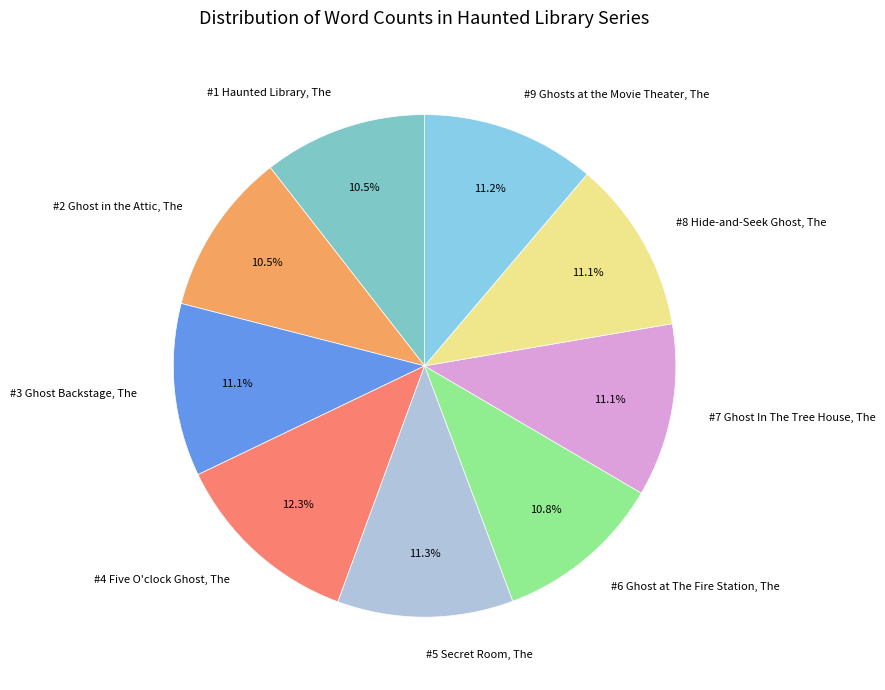

What percentage is NOT represented by #2 Ghost in the Attic, The?

89.5%